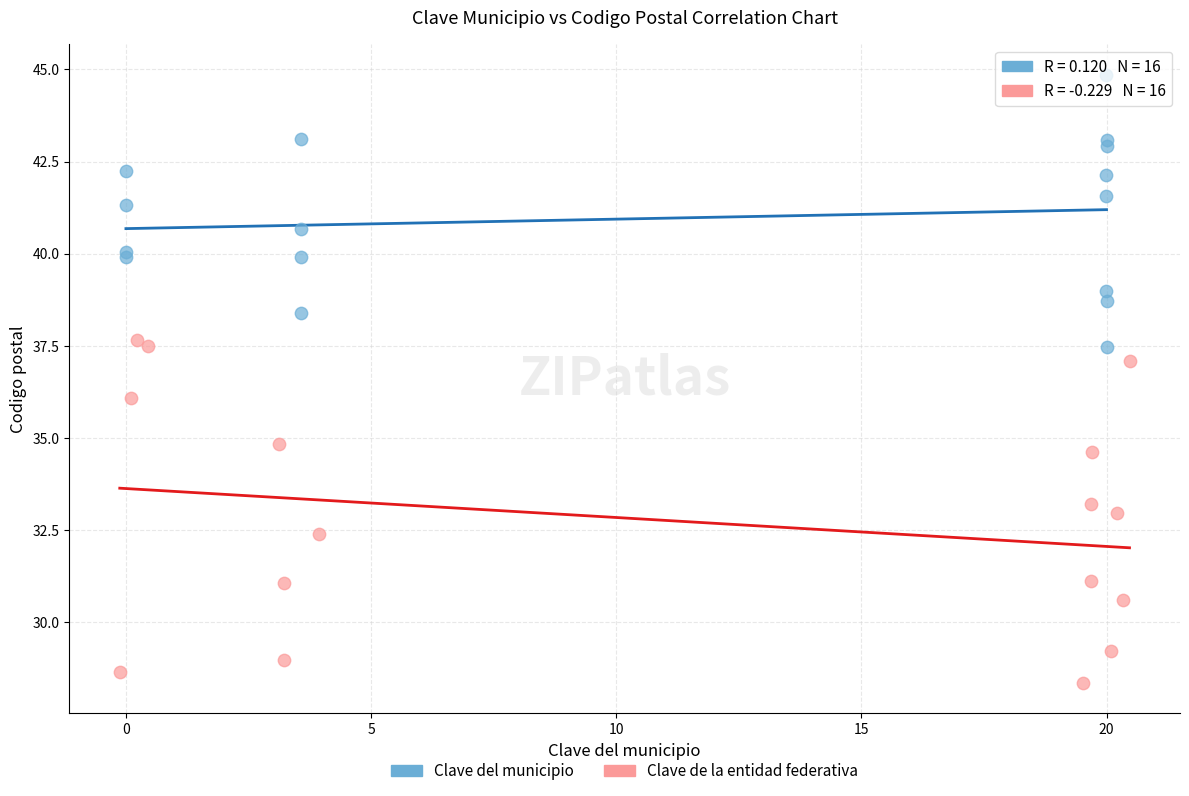

Which series has the widest spread of Y values?

Clave de la entidad federativa